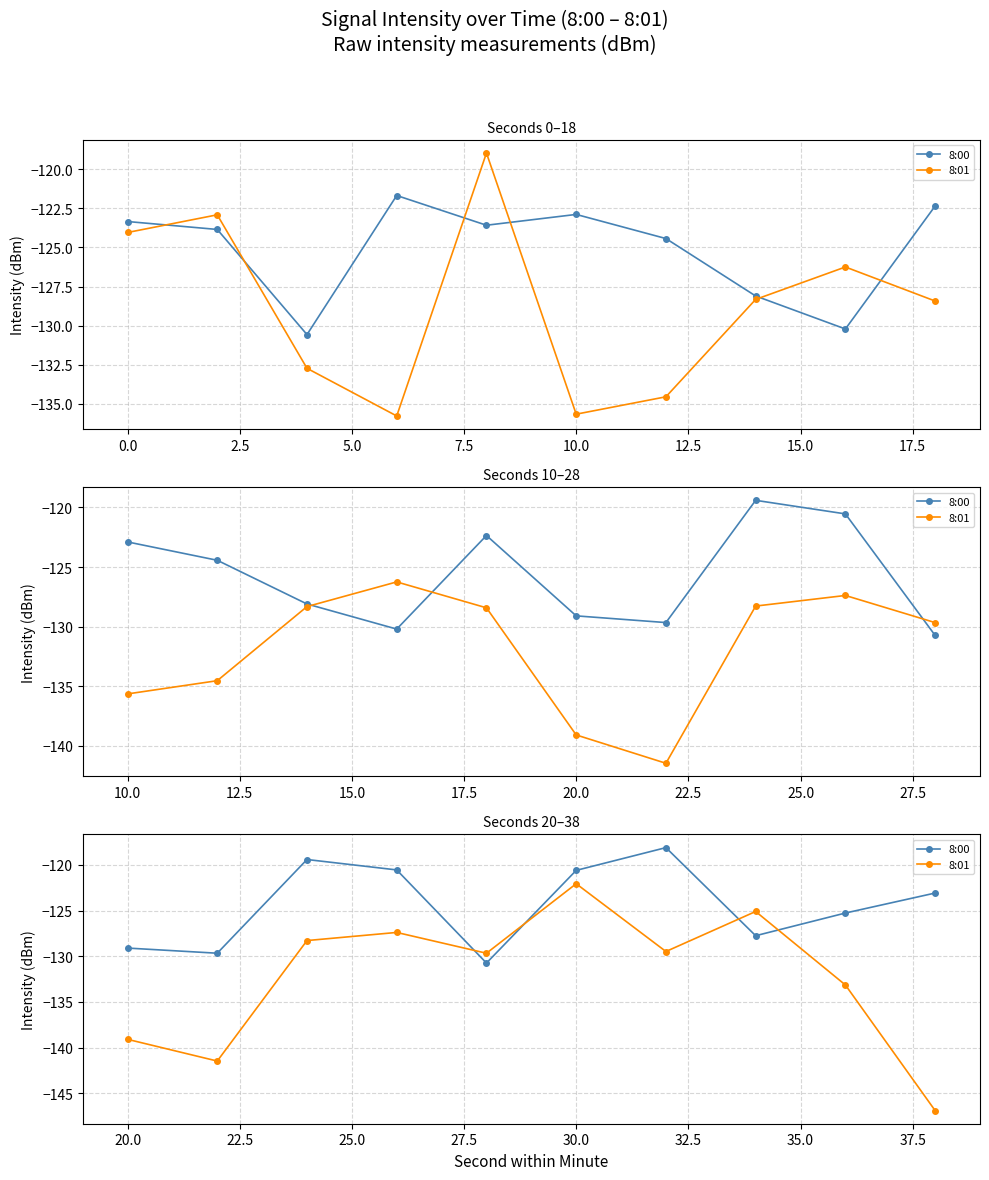

Does the chart have visible grid lines?

Yes